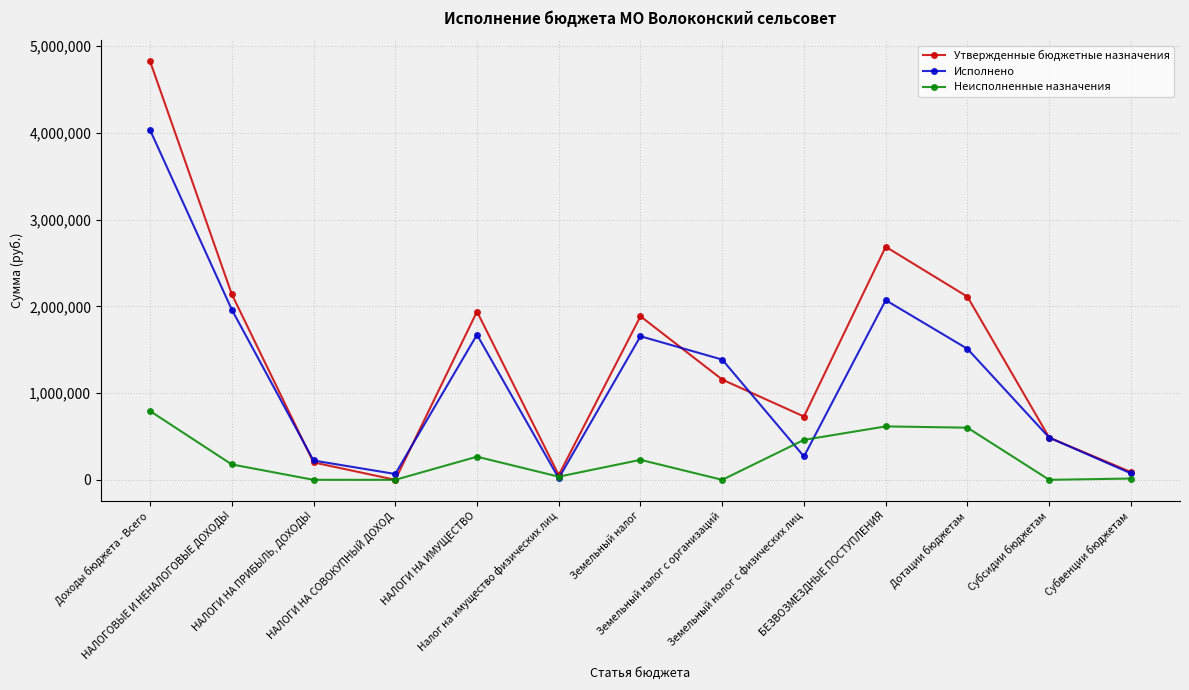

What are all the series names shown in the legend?

Утвержденные бюджетные назначения, Исполнено, Неисполненные назначения